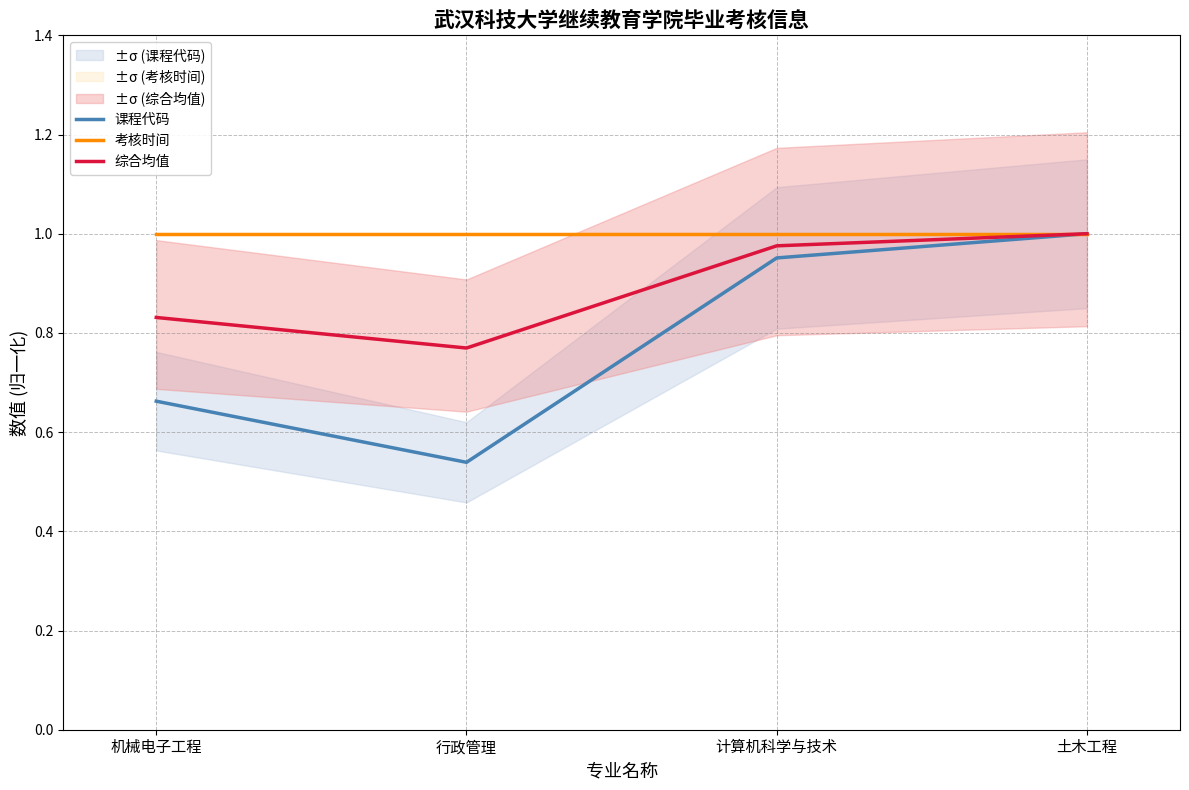

What position from the right is 计算机科学与技术?

2